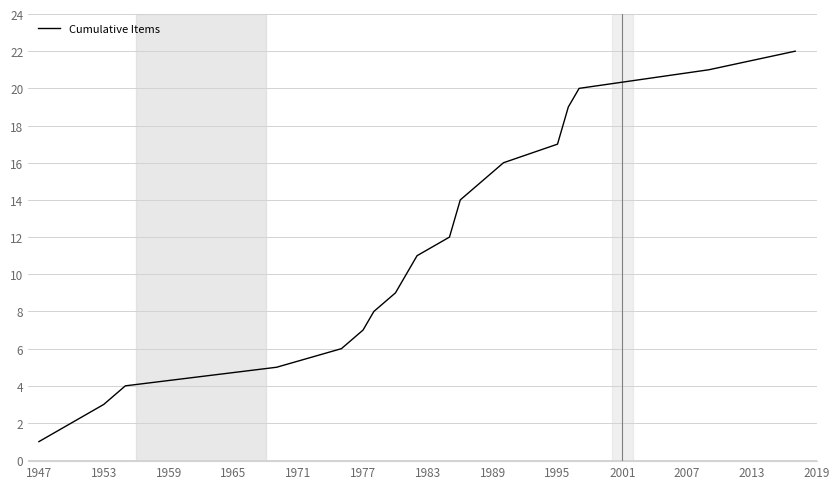

True or false: the data has more than 1 interior local peaks.

False